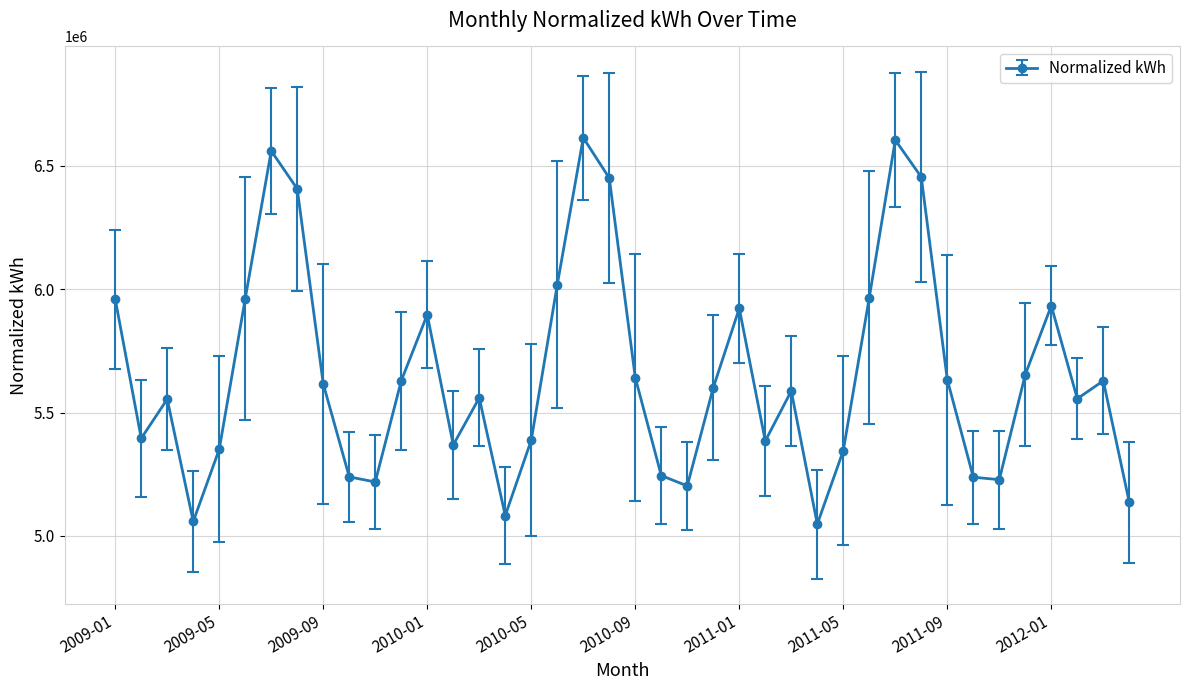

What is the value of the 32nd point from the left?

6454829.1